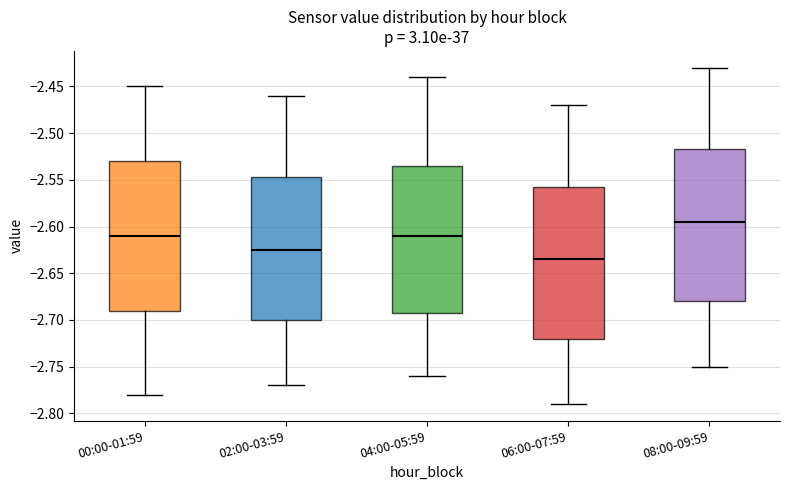

Reading left to right, read every box against the y-axis: the position of its median line, the range the box covers, and the ends of its whiskers. The values are not printed on the chart, so give them approximately, as read against the axis.

00:00-01:59: median -2.610, box -2.690 to -2.530, whiskers -2.780 to -2.450
02:00-03:59: median -2.625, box -2.700 to -2.545, whiskers -2.770 to -2.460
04:00-05:59: median -2.610, box -2.690 to -2.535, whiskers -2.760 to -2.440
06:00-07:59: median -2.635, box -2.720 to -2.555, whiskers -2.790 to -2.470
08:00-09:59: median -2.595, box -2.680 to -2.515, whiskers -2.750 to -2.430